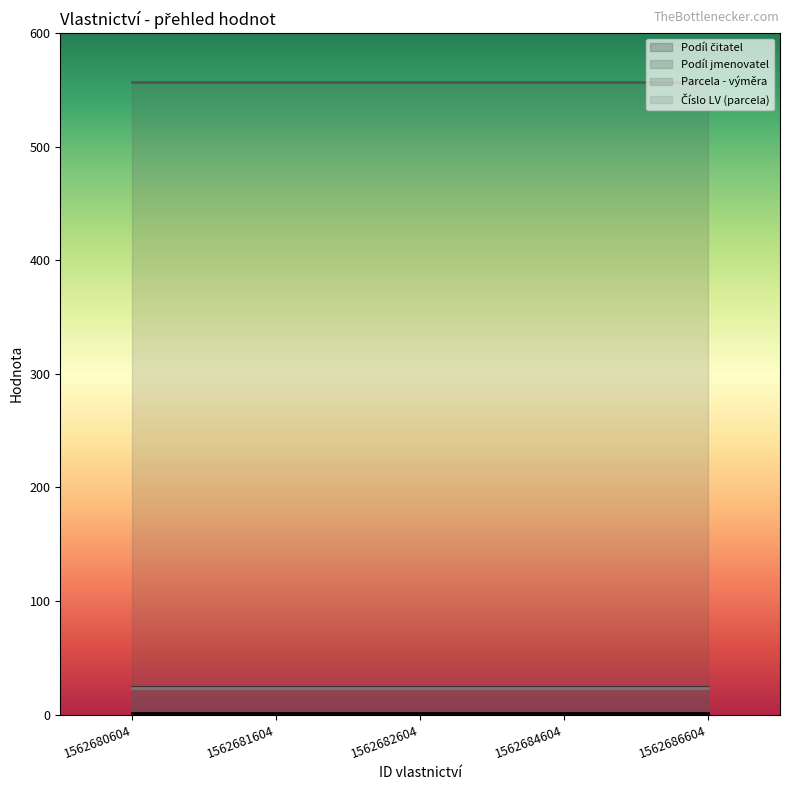

True or false: Parcela - výměra and Číslo LV (parcela) cross at least once.

False